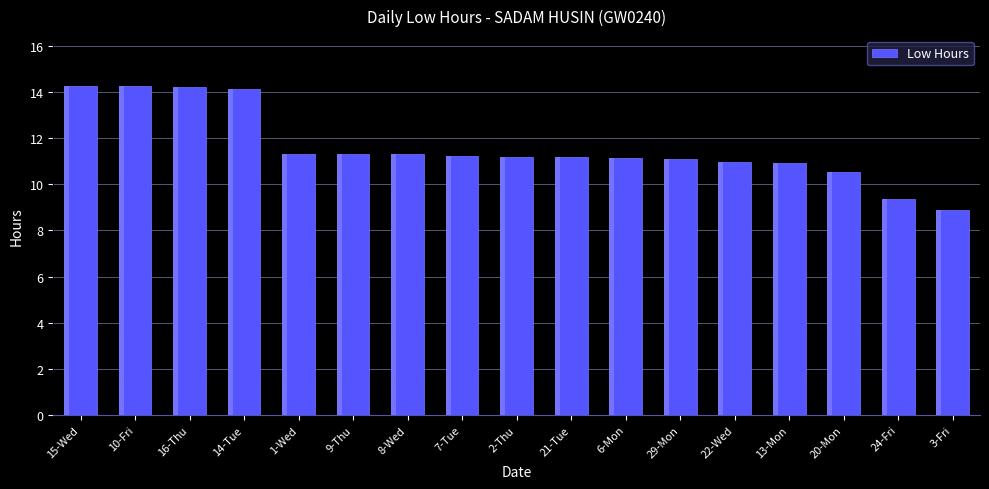

True or false: the data shows 11.2 at 7-Tue.

True